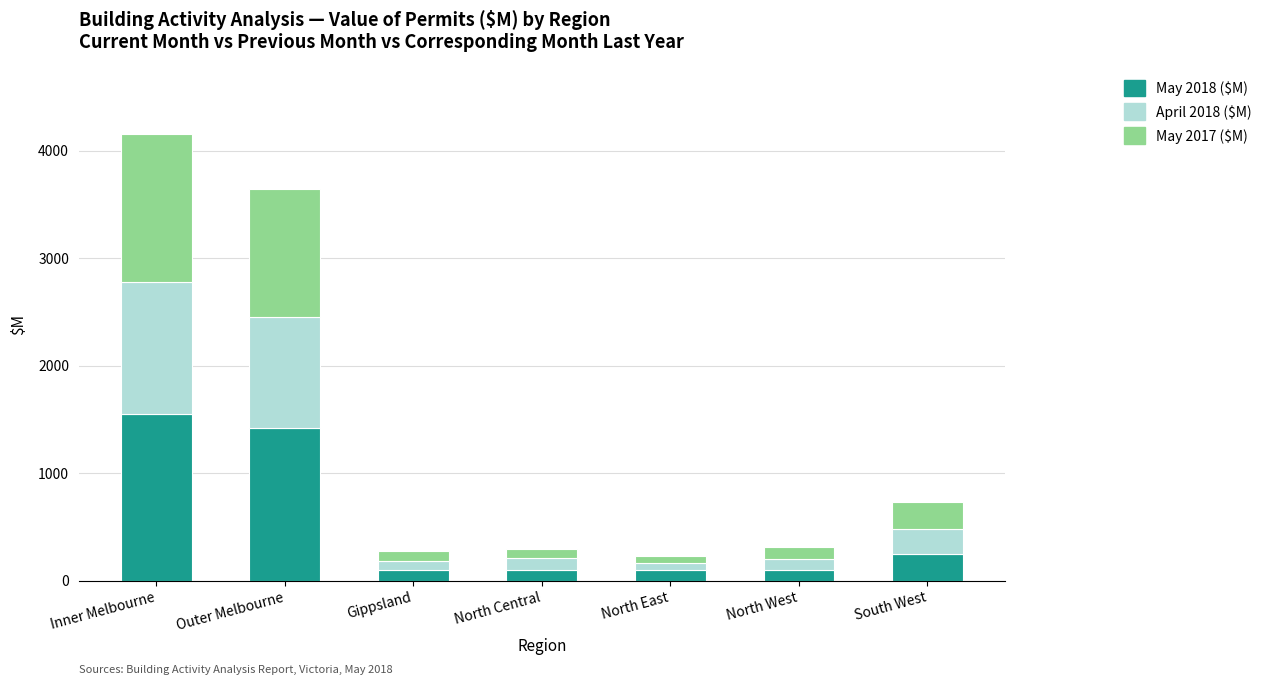

At which category is the sum across all series the highest?

Inner Melbourne